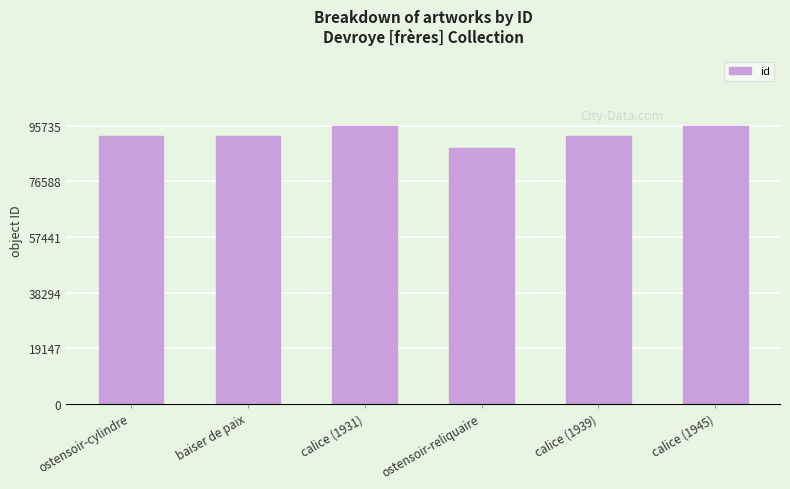

What is the minimum value shown in the chart?

88189